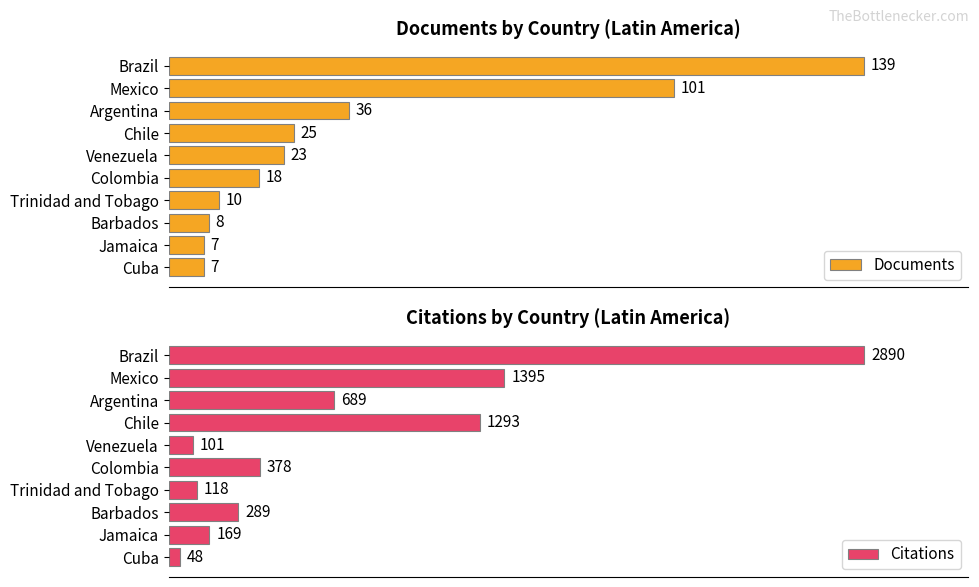

How many bars are there in total?

20